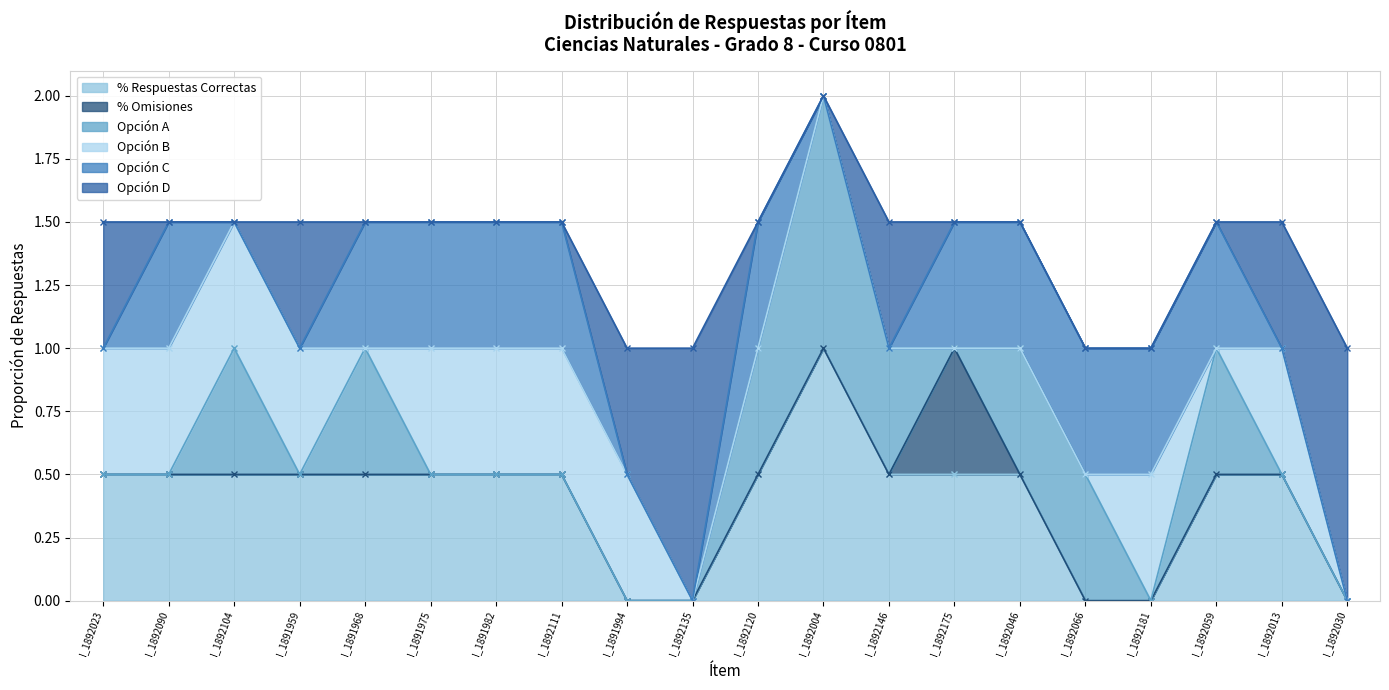

What is the difference between the highest and lowest values at I_1892046?

0.5